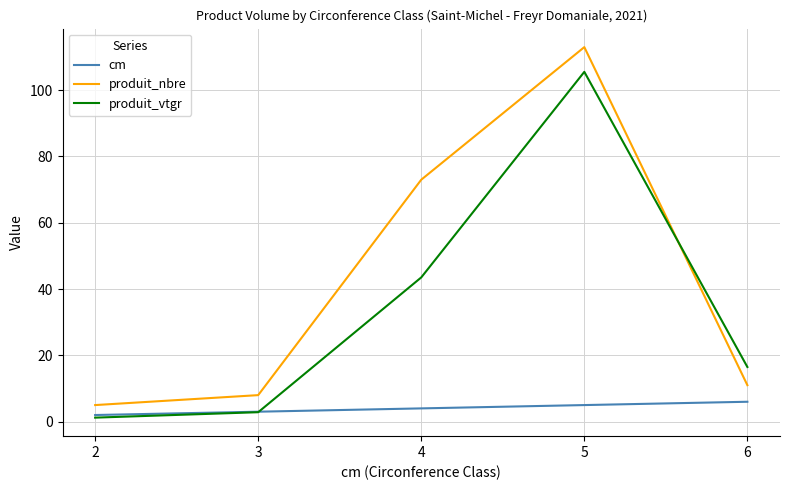

List the labels in order of produit_vtgr value, largest first.

5, 4, 6, 3, 2